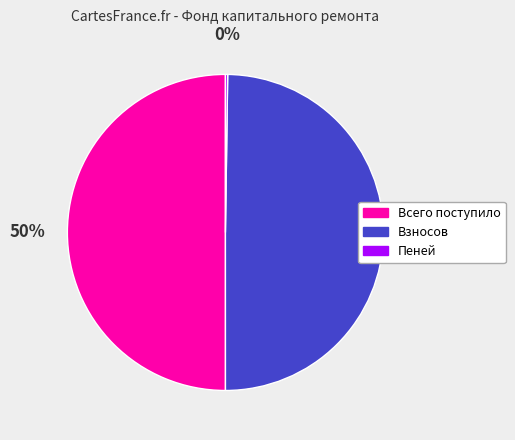

Is it true that Взносов is 39% of the pie?

False